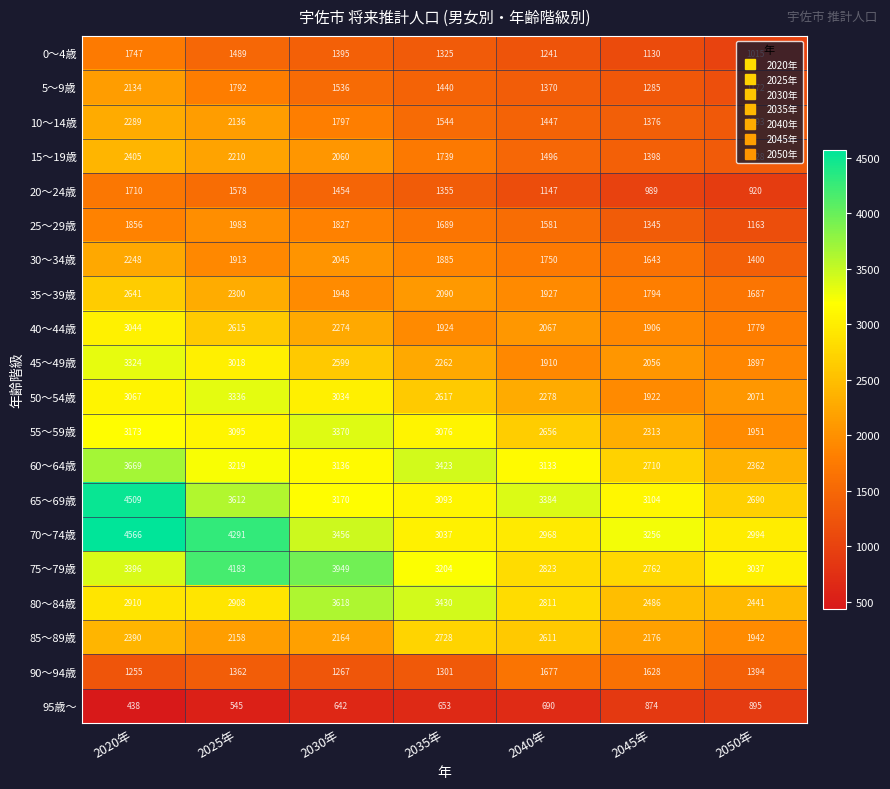

Which series has the largest total across all categories?

70～74歳